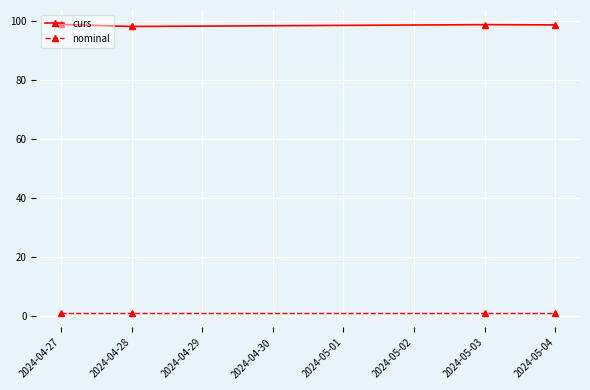

What is the sum of all nominal values?

4.0